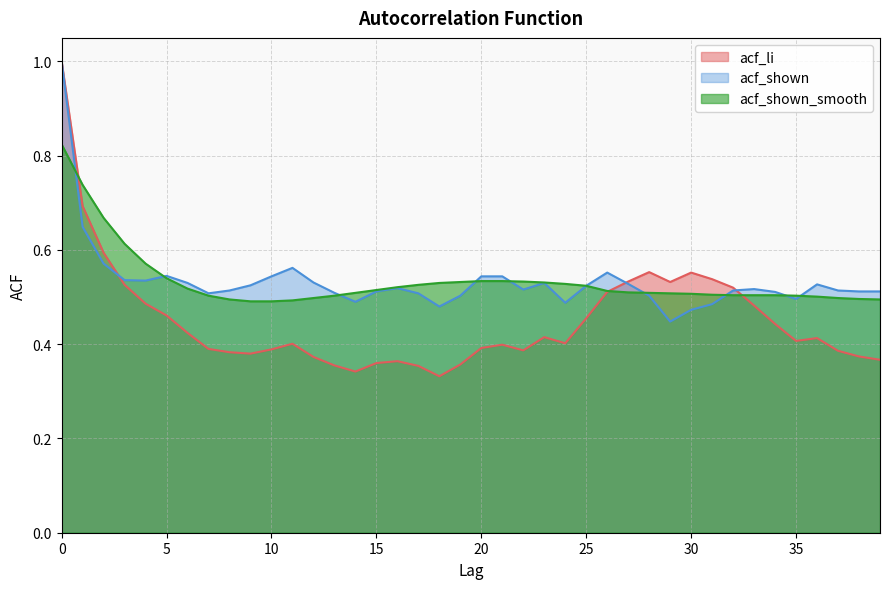

True or false: acf_shown_smooth has more than 2 points higher than both neighbors.

False